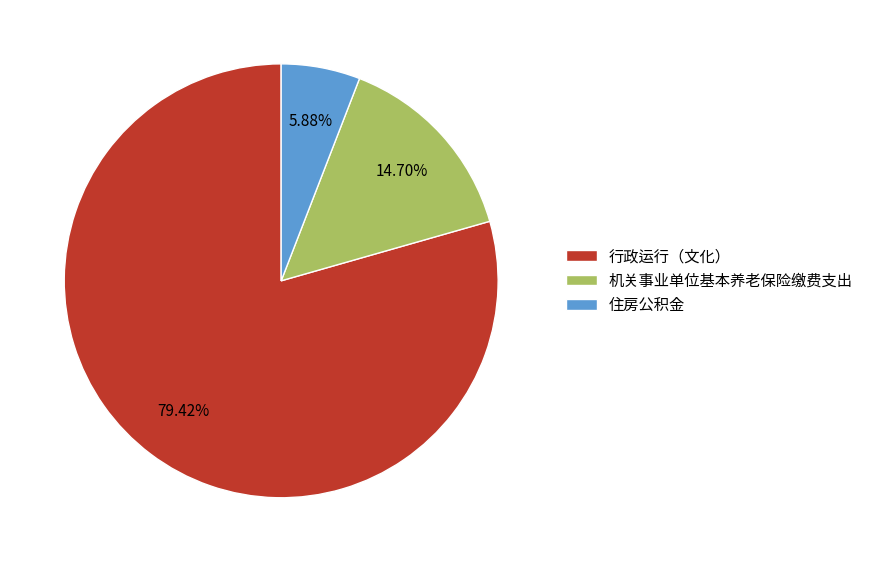

Which category has the biggest portion of the pie?

行政运行（文化）